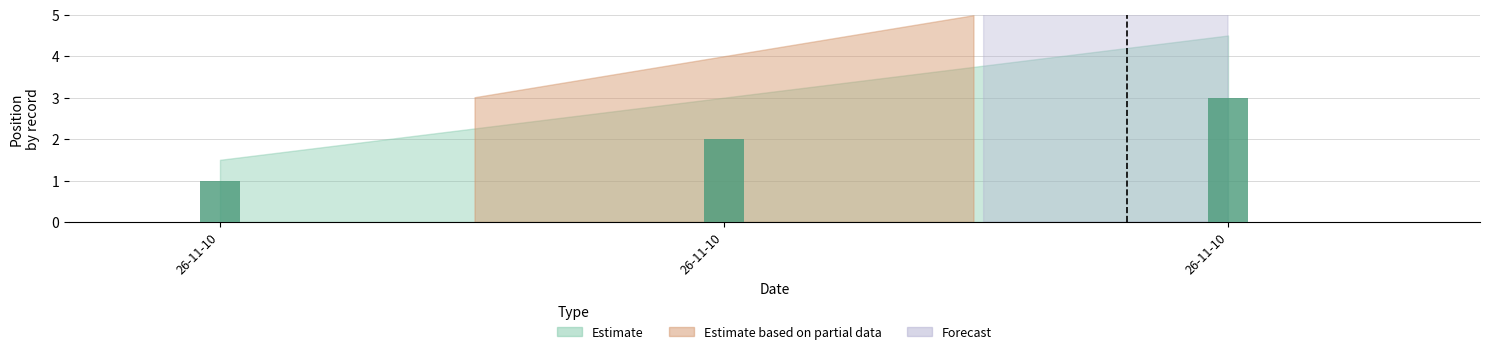

At which category does the chart reach its minimum across all series?

26-11-10